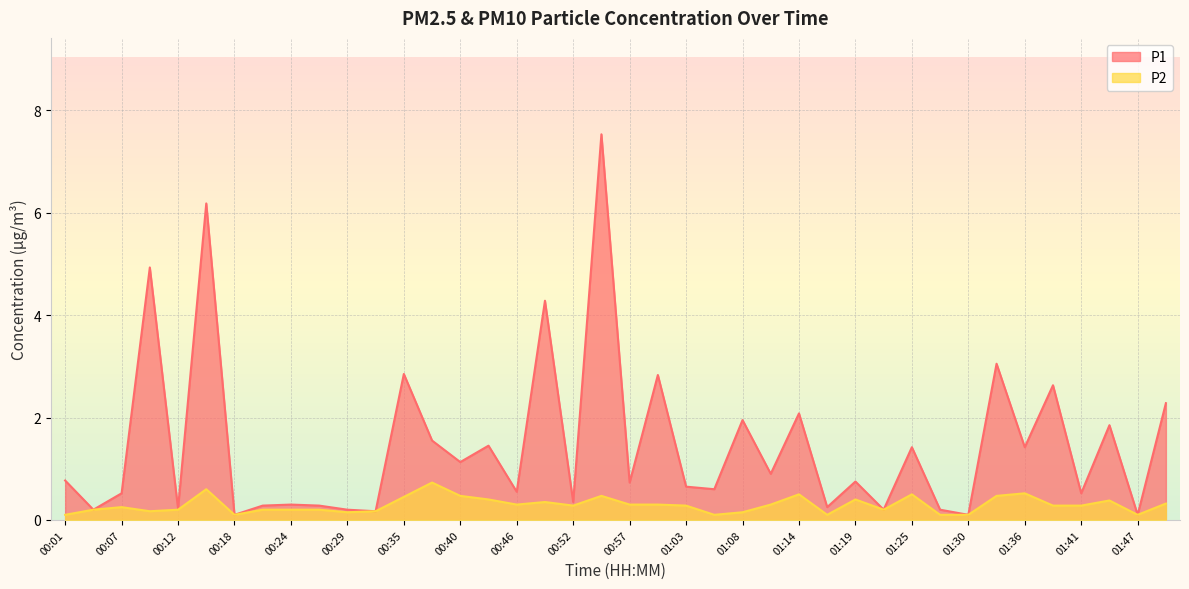

In P2, how many points are higher than both neighbors (excluding endpoints)?

10